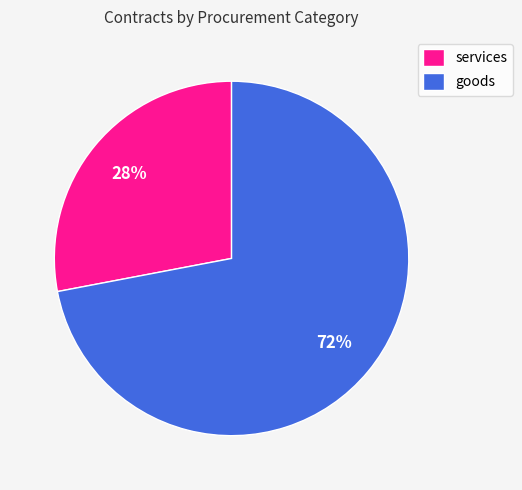

To the nearest percent, what is the difference between the largest and smallest slice percentages?

44%